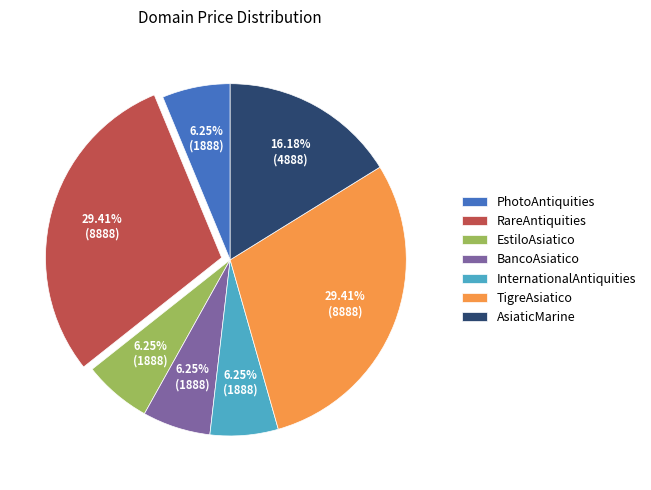

Do PhotoAntiquities and TigreAsiatico together represent more than half of the pie?

No